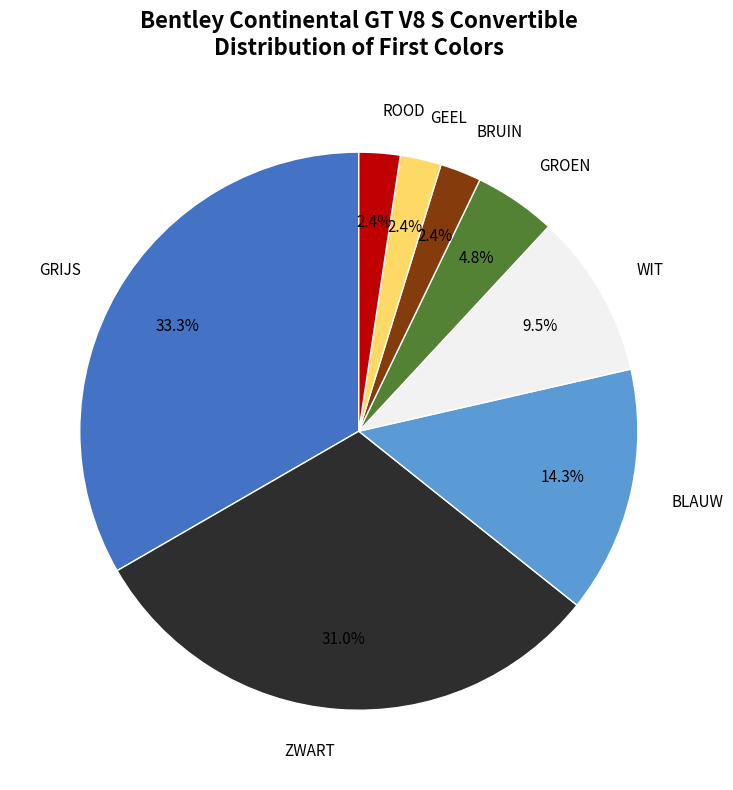

Does GEEL represent more than half of the total?

No